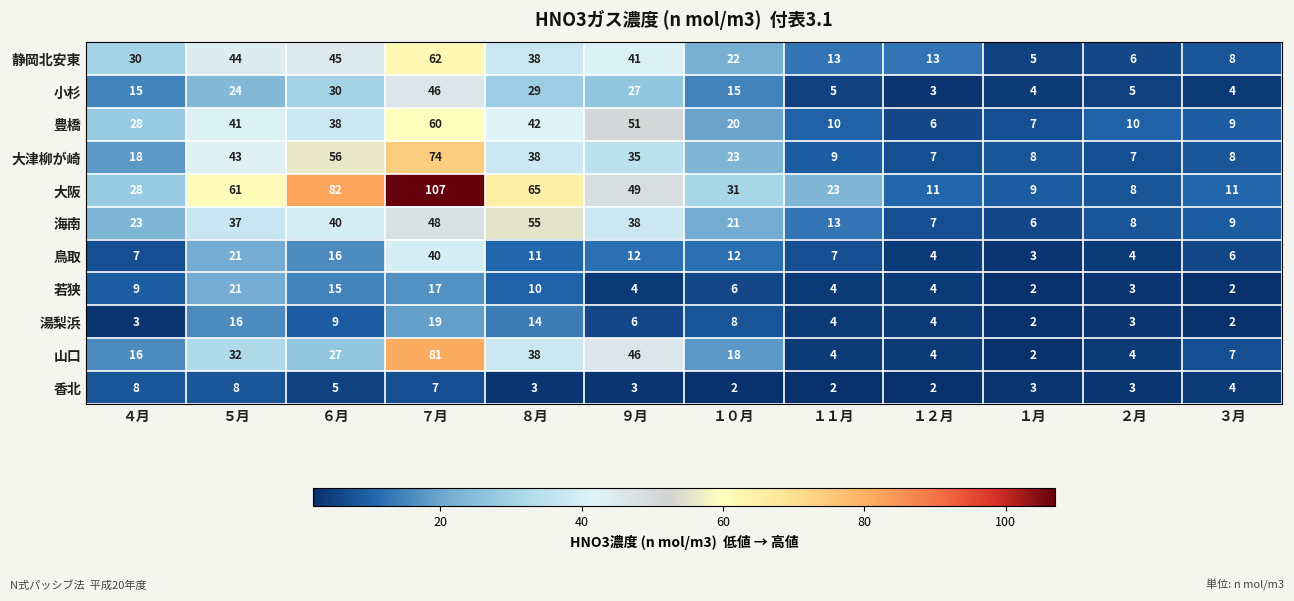

At which category is the sum across all series the highest?

７月